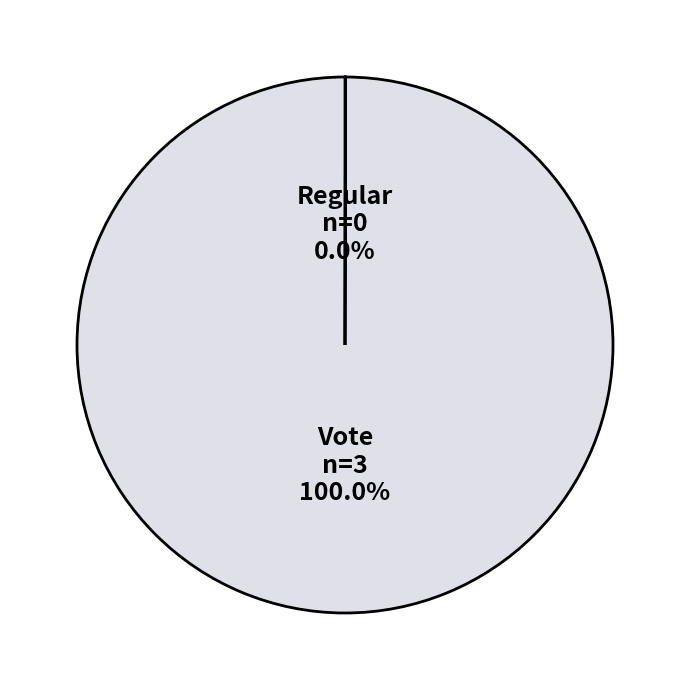

Is there any slice that represents more than half of the pie?

Yes